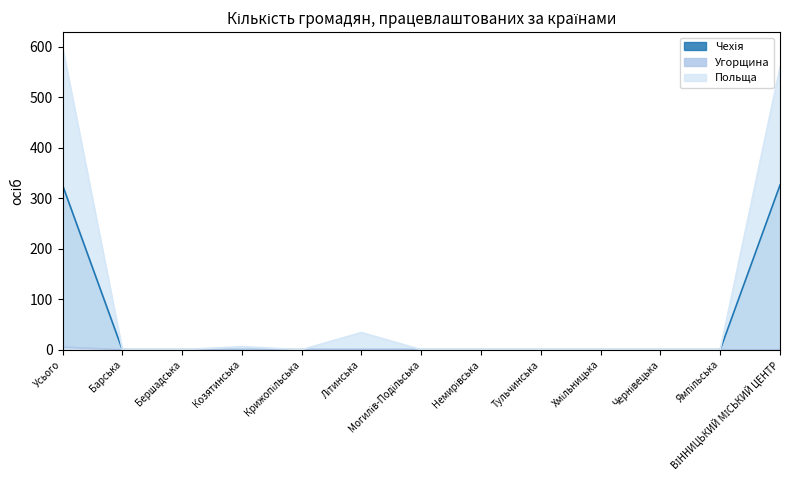

Is it true that Польща equals 0 at Могилів-Подільська?

True